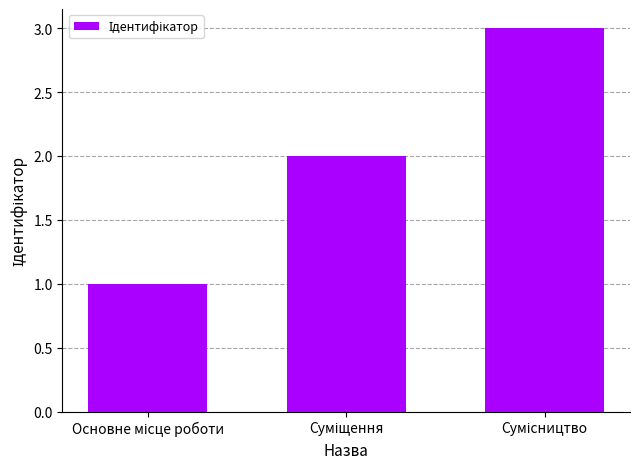

What is the value of the 2nd bar from the left?

2